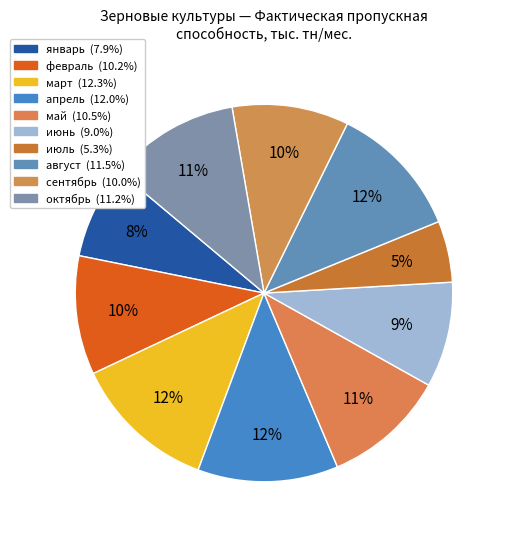

To the nearest percent, what portion does апрель represent?

12%